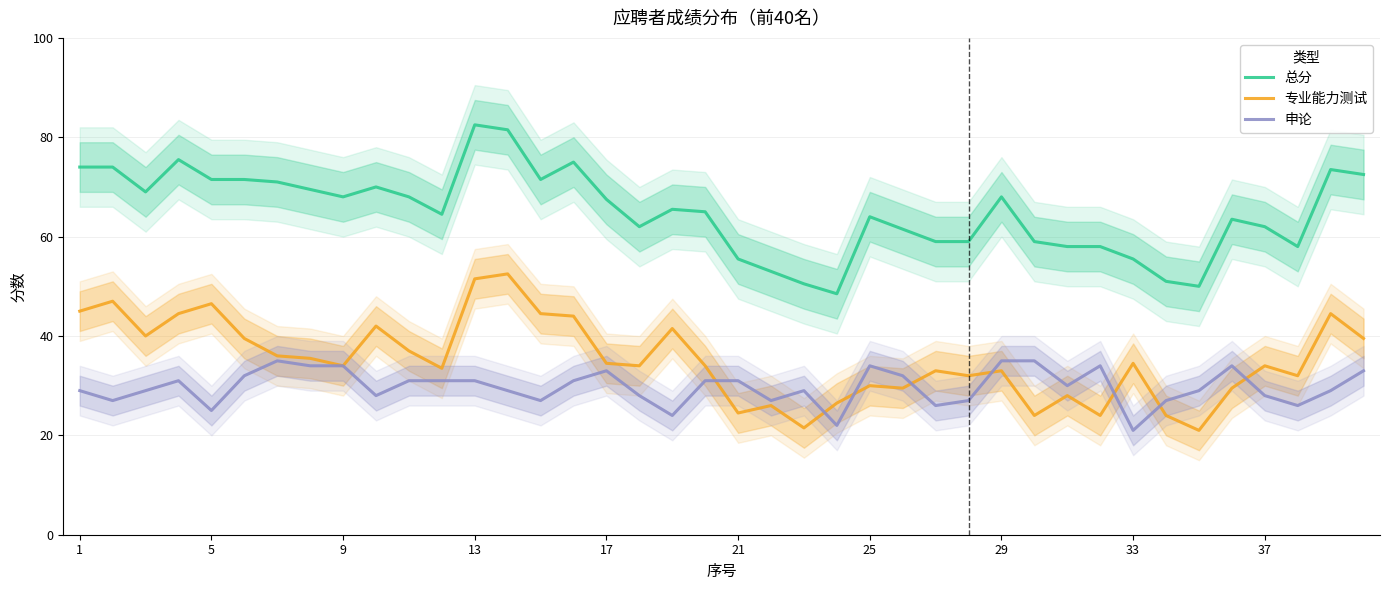

What is the lowest value of the 专业能力测试 series?

21.0